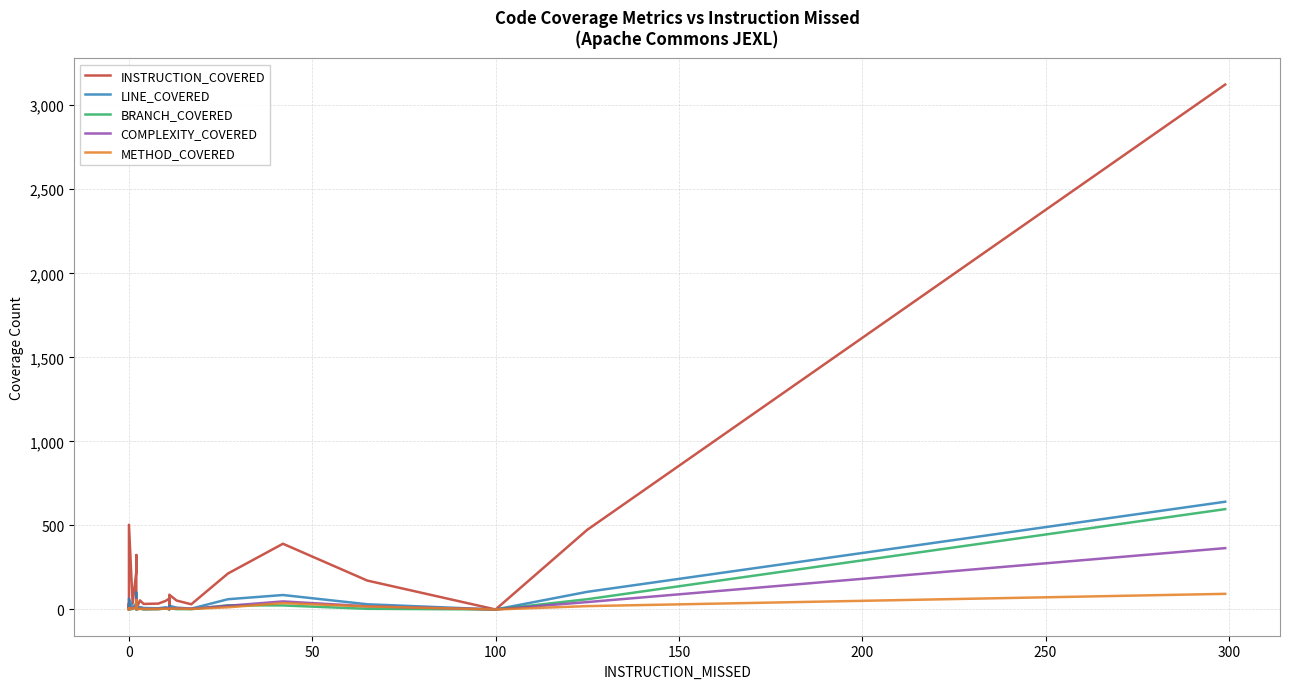

True or false: LINE_COVERED has more than 0 interior local peaks.

True